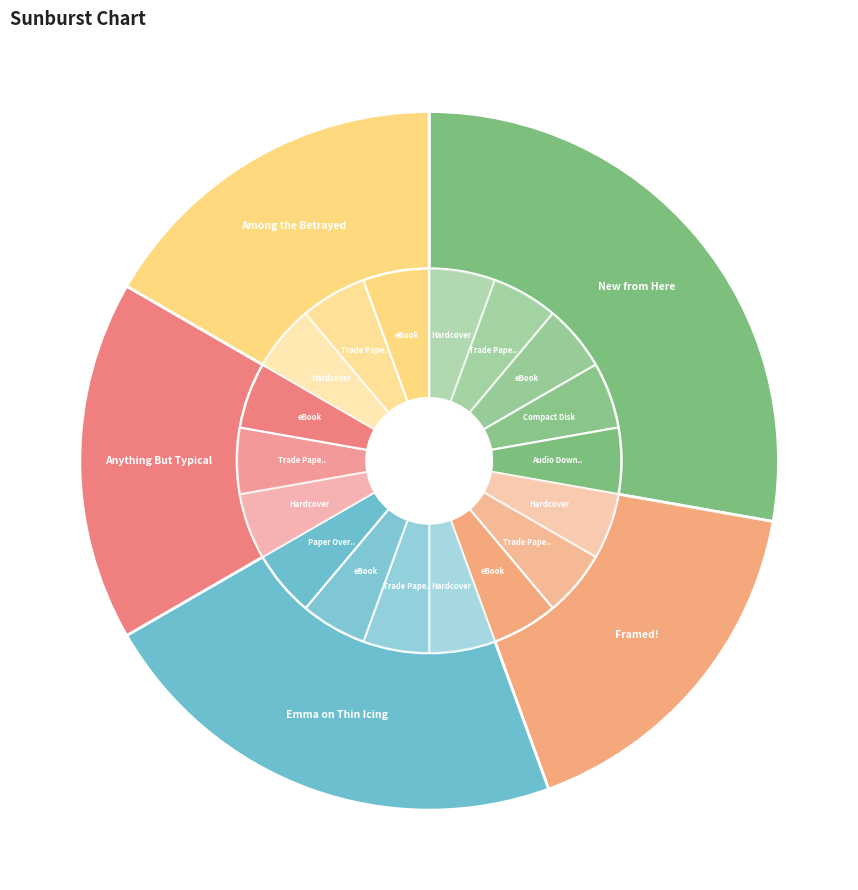

To the nearest percent, what percentage of the pie is New from Here?

28%